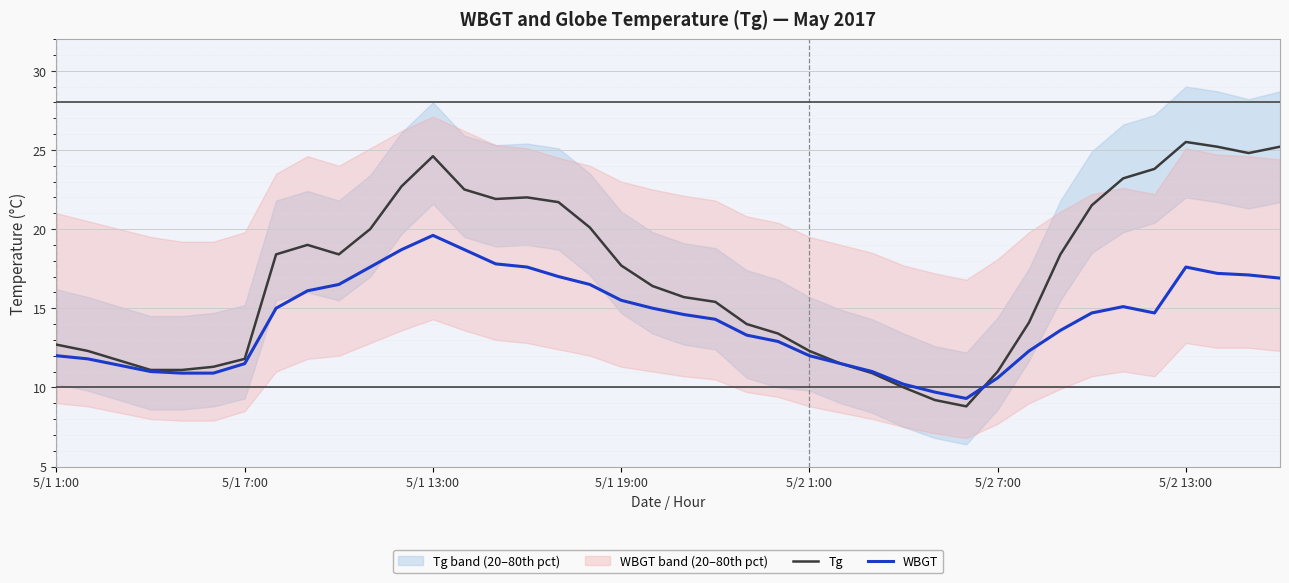

Between 7 and 12, which is larger?

12